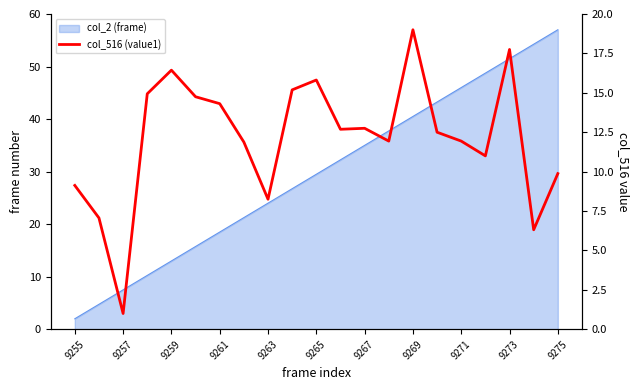

What is the sum of the values at 9255 and 9275?

19.0